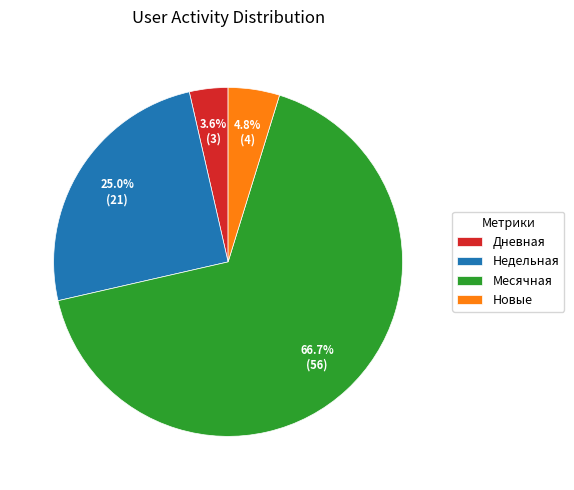

How many segments does this pie chart have?

4